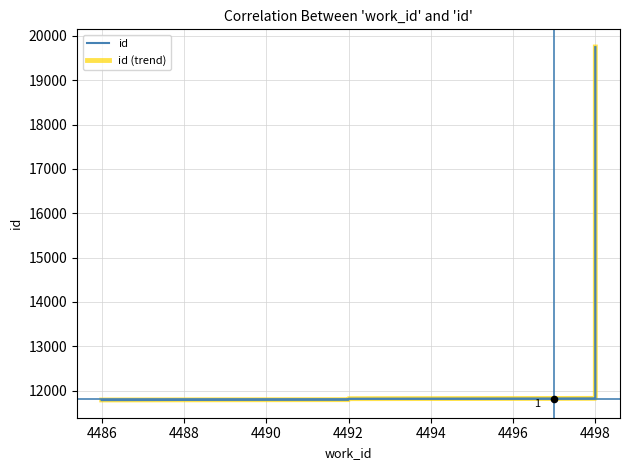

What are all the series names shown in the legend?

id, id (trend)